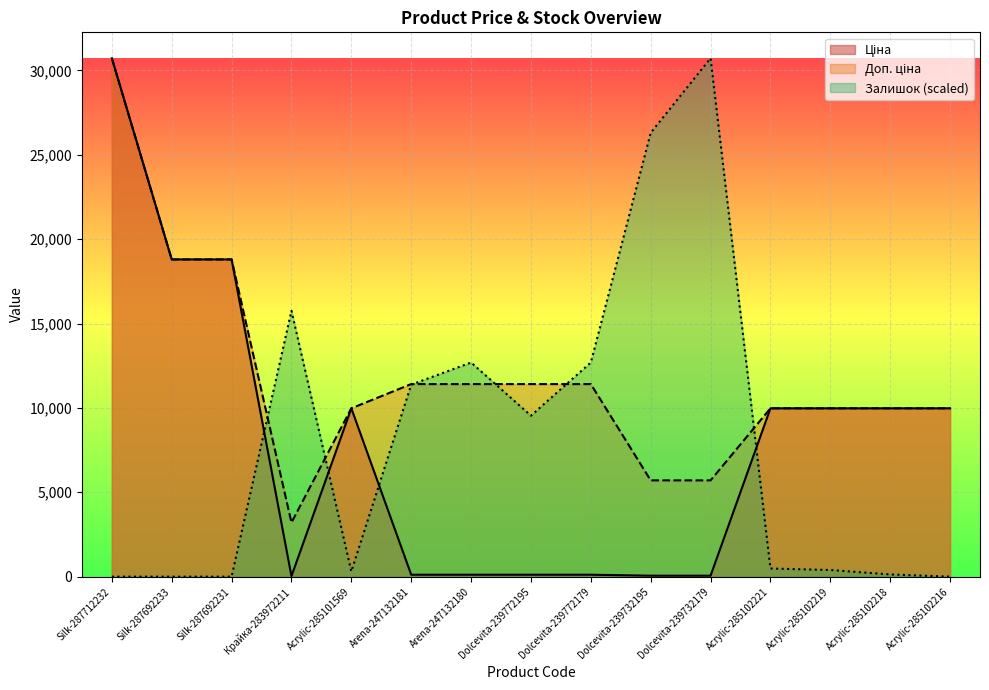

True or false: Залишок and Доп. ціна cross at least once.

True